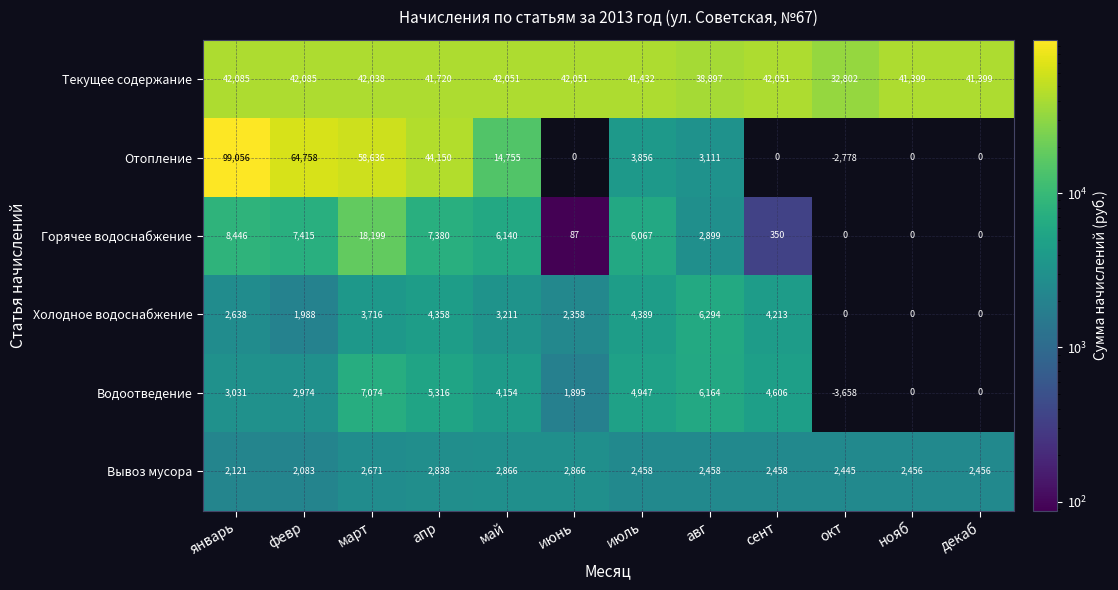

At which label does Отопление first exceed 3856?

январь